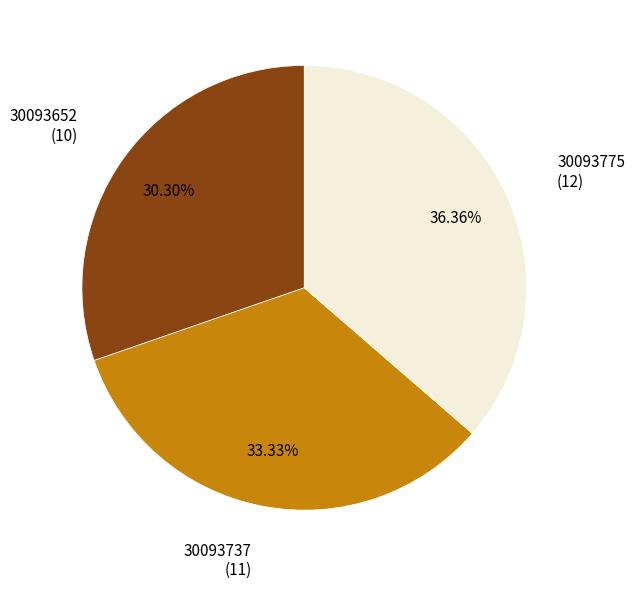

Is there a majority slice in this chart?

No